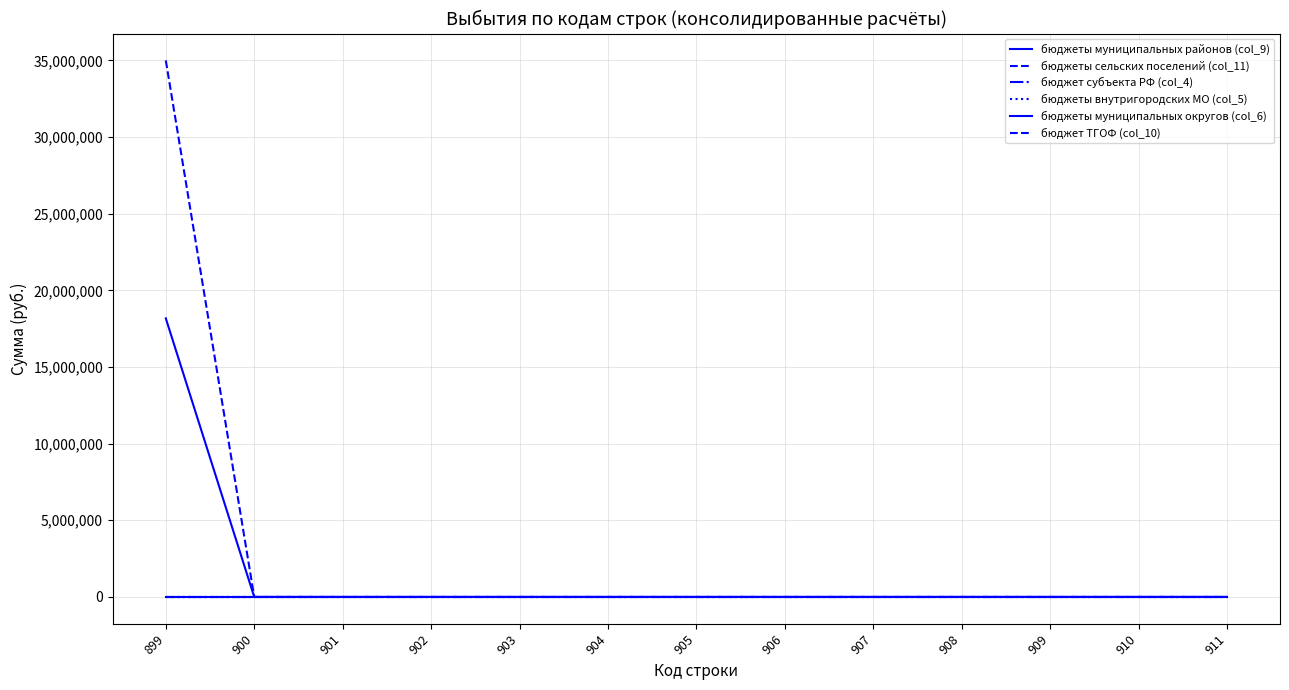

Reading left to right, extract all data points from this chart.

бюджеты муниципальных районов (col_9): 18169767.3	0.0	0.0	0.0	0.0	0.0	0.0	0.0	0.0	0.0	0.0	0.0	0.0
бюджеты сельских поселений (col_11): 34996517.6	0.0	0.0	0.0	0.0	0.0	0.0	0.0	0.0	0.0	0.0	0.0	0.0
бюджет субъекта РФ (col_4): 0.0	0.0	0.0	0.0	0.0	0.0	0.0	0.0	0.0	0.0	0.0	0.0	0.0
бюджеты внутригородских МО (col_5): 0.0	0.0	0.0	0.0	0.0	0.0	0.0	0.0	0.0	0.0	0.0	0.0	0.0
бюджеты муниципальных округов (col_6): 0.0	0.0	0.0	0.0	0.0	0.0	0.0	0.0	0.0	0.0	0.0	0.0	0.0
бюджет ТГОФ (col_10): 0.0	0.0	0.0	0.0	0.0	0.0	0.0	0.0	0.0	0.0	0.0	0.0	0.0